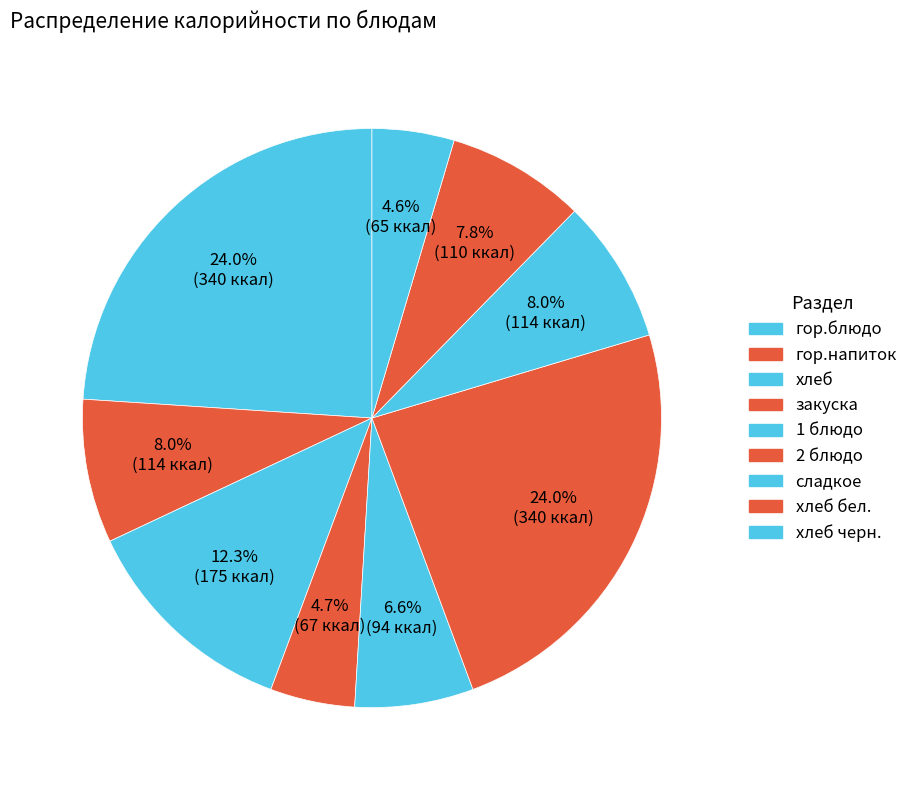

How many segments does this pie chart have?

9